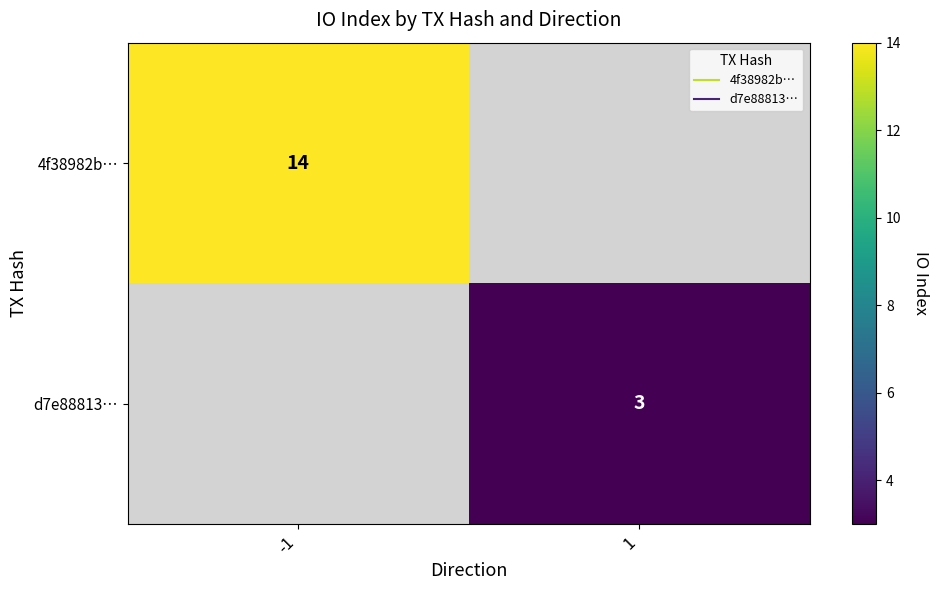

Count the number of categories in the chart.

2